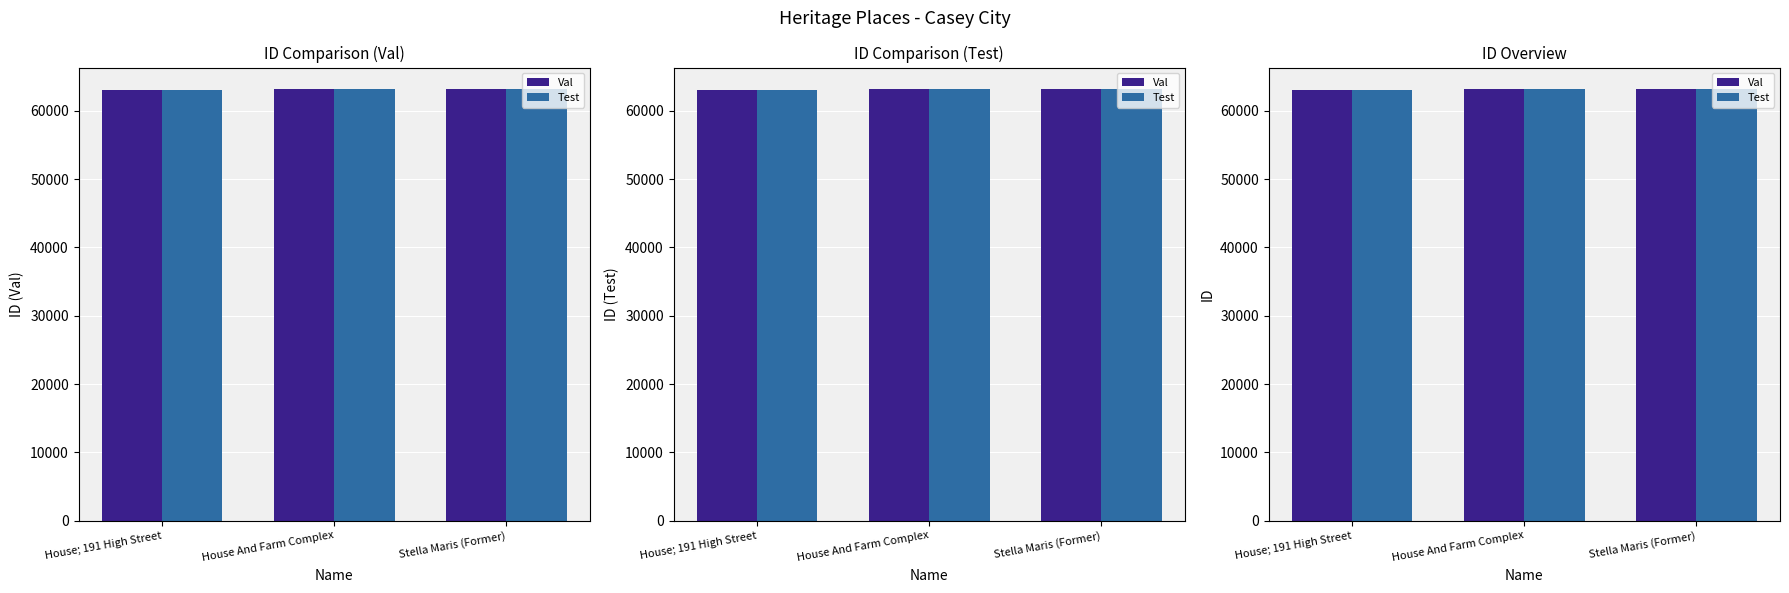

Reading left to right, list all the values displayed in this chart.

Val: 63032	63160	63176
Test: 63032	63160	63176